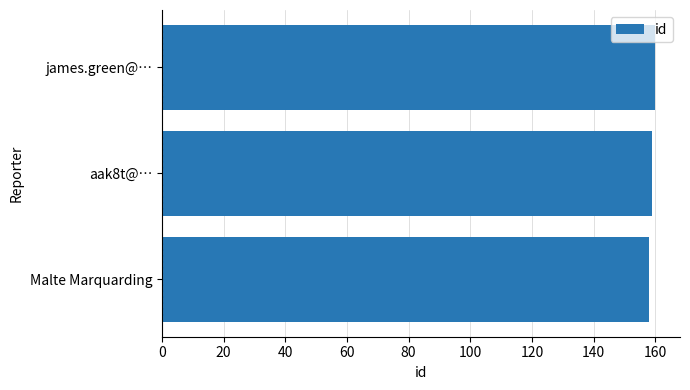

The value at Malte Marquarding is 158. True or false?

True